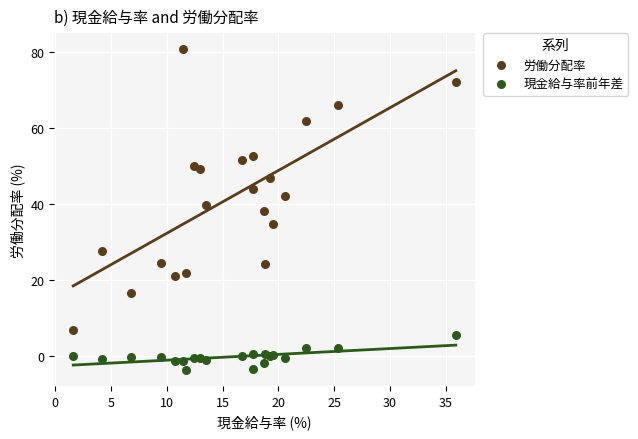

What is the X range (max minus min) for the scatter plot?

34.3